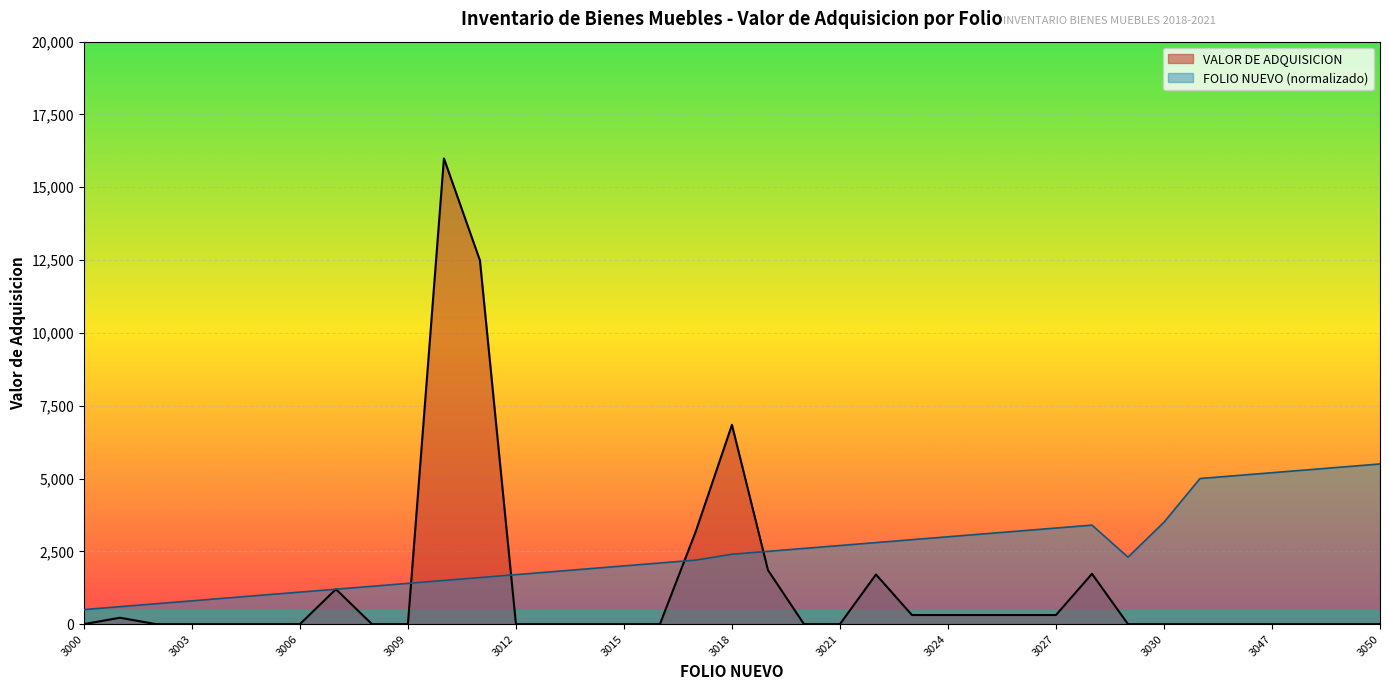

What is the average value of the FOLIO NUEVO series?

2527.0